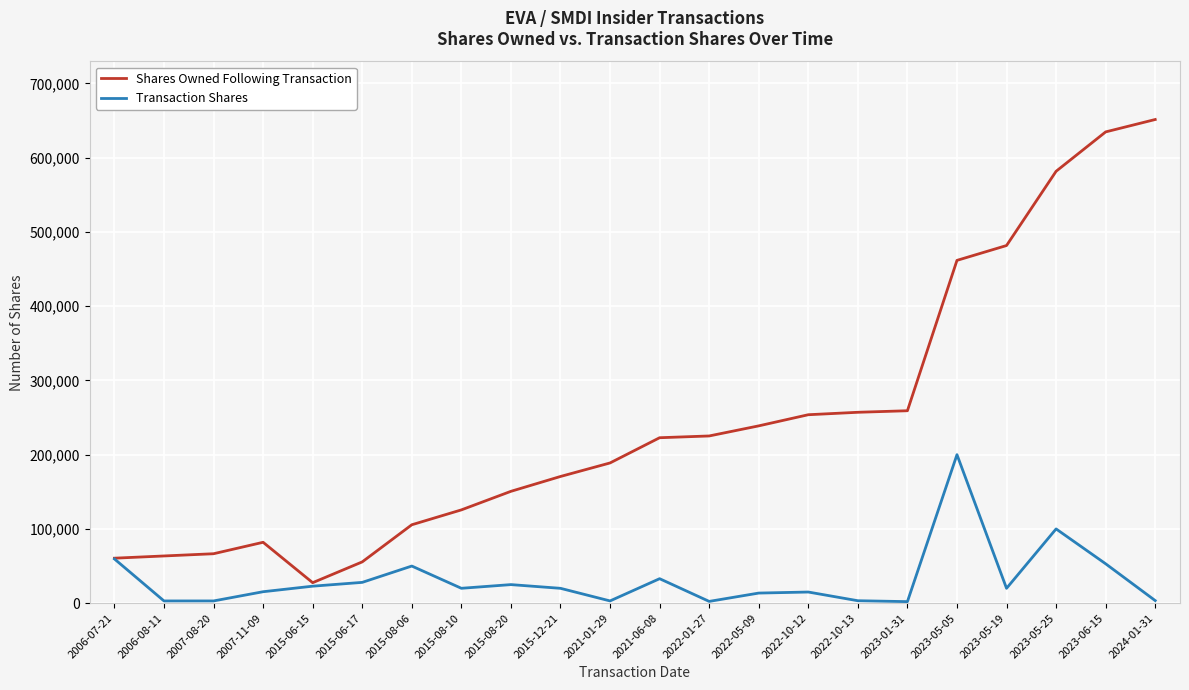

Is the value of Shares Owned Following Transaction at 2023-05-25 greater than the value of Transaction Shares at 2022-01-27?

Yes